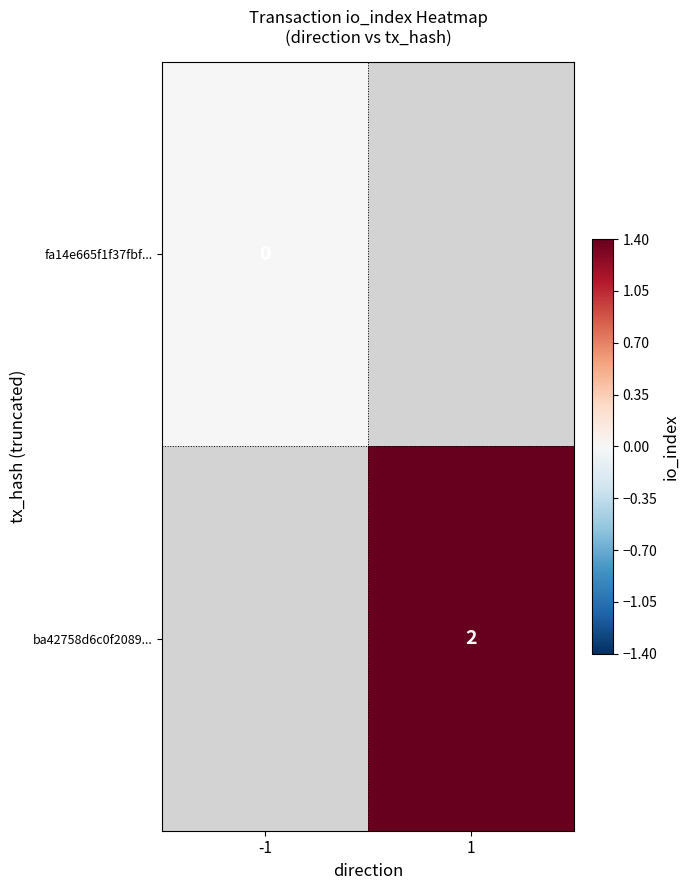

The value of ba42758d6c0f2089... at 1 is 3. True or false?

False